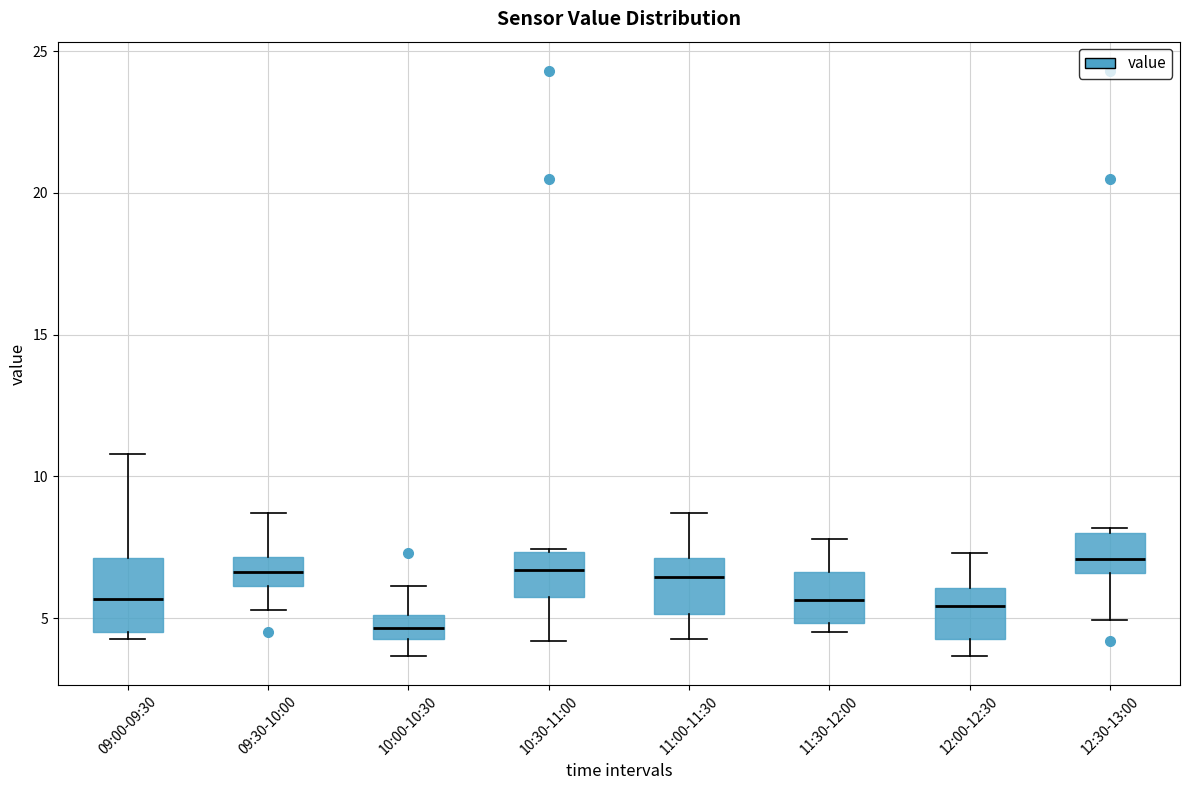

Reading left to right, transcribe this box plot: for each box, give where its median line is, the range the box spans, and where its two whiskers end, as read against the y-axis. The values are not printed on the chart, so give them approximately, as read against the axis.

09:00-09:30: median 5.5, box 4.5 to 7.0, whiskers 4.5 (just below the box's lower edge) to 11.0
09:30-10:00: median 6.5, box 6.0 to 7.0, whiskers 5.5 to 8.5
10:00-10:30: median 4.5 (inside the box), box 4.5 to 5.0, whiskers 3.5 to 6.0
10:30-11:00: median 6.5, box 5.5 to 7.5, whiskers 4.0 to 7.5
11:00-11:30: median 6.5, box 5.0 to 7.0, whiskers 4.5 to 8.5
11:30-12:00: median 5.5, box 5.0 to 6.5, whiskers 4.5 to 8.0
12:00-12:30: median 5.5, box 4.5 to 6.0, whiskers 3.5 to 7.5
12:30-13:00: median 7.0, box 6.5 to 8.0, whiskers 5.0 to 8.0 (just above the box's upper edge)